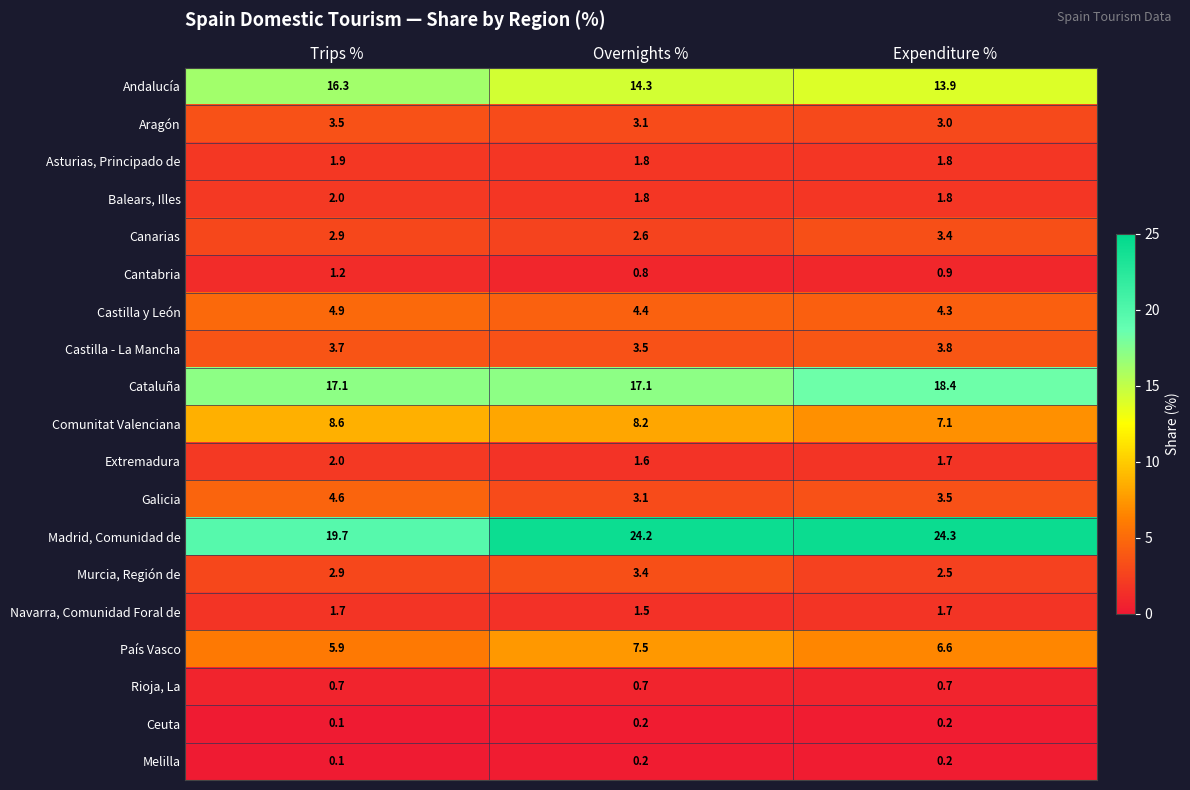

Between Trips % and Overnights %, which series saw the biggest shift?

Madrid, Comunidad de